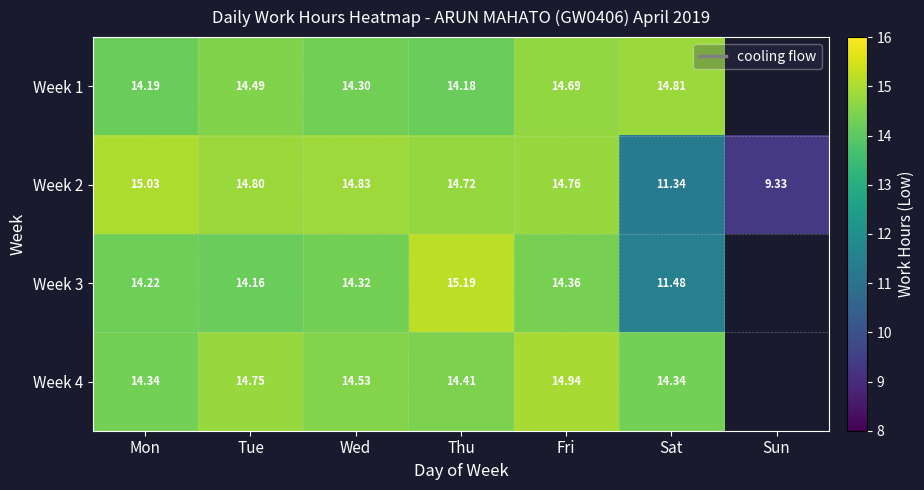

List the labels in order of Week 2 value, largest first.

Mon, Wed, Tue, Fri, Thu, Sat, Sun